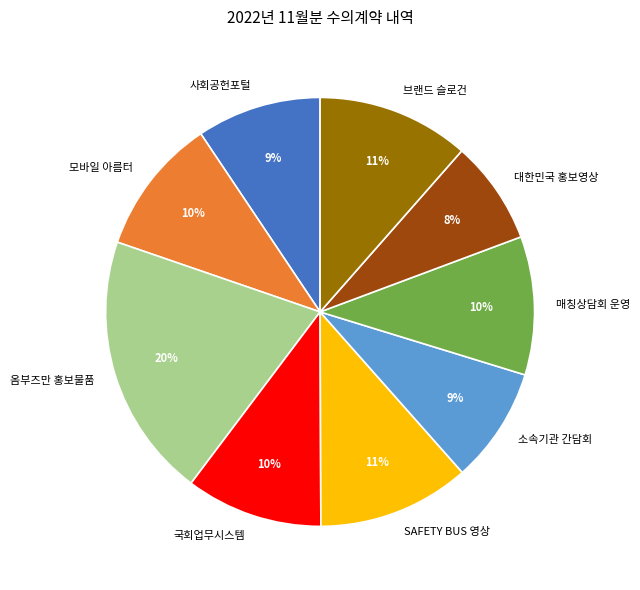

To the nearest percent, what is the difference between the largest and smallest slice percentages?

12%